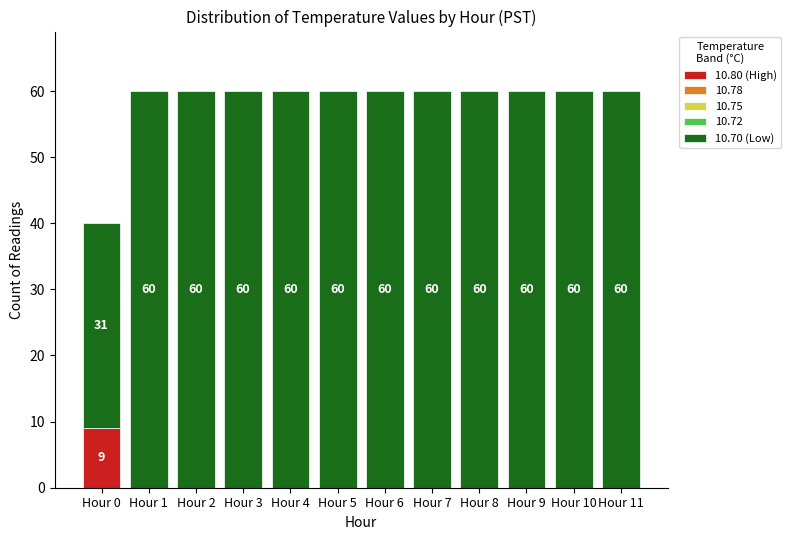

Which category has the highest value in the 10.80 (High) series?

Hour 0